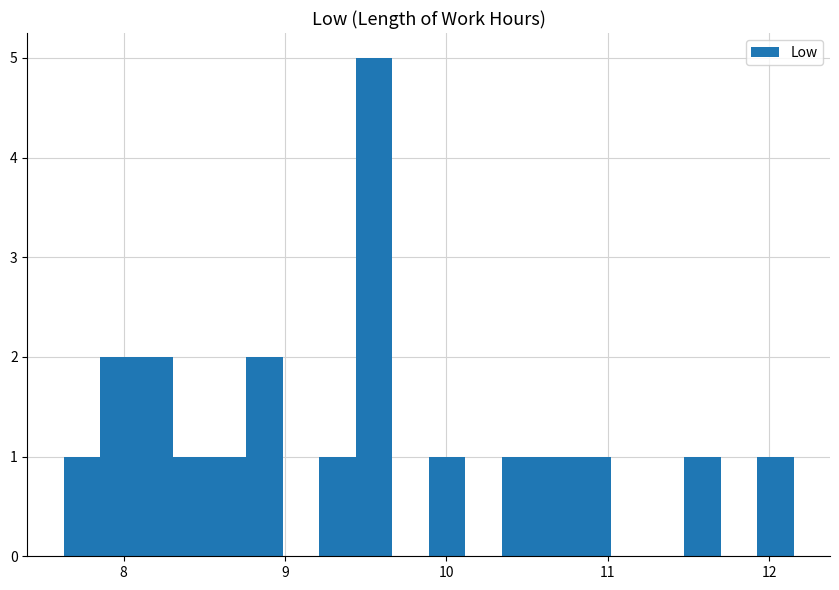

Read against the x-axis, roughly where is the centre of the tallest bar?

9.6